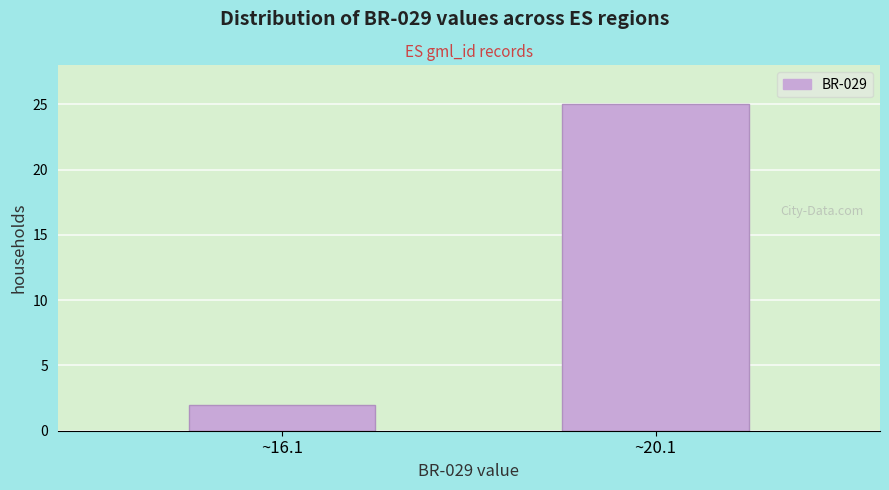

Reading left to right, list all the values displayed in this chart.

~16.1=2	~20.1=25